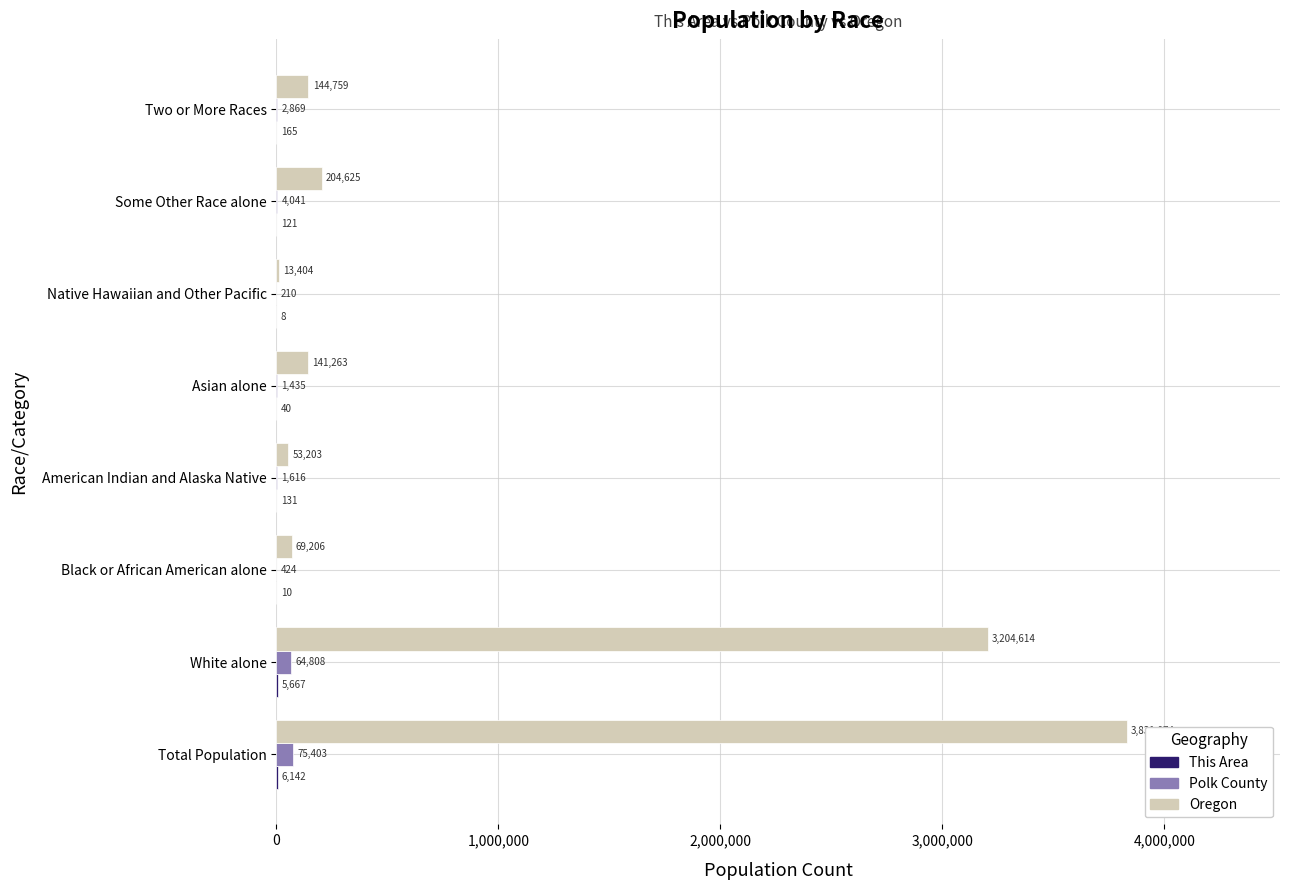

How many data points does each series have?

8